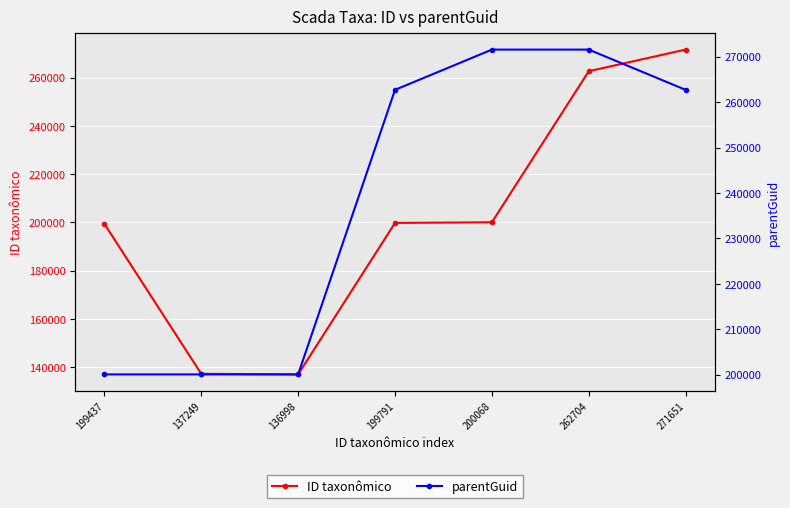

Which series ends up on top after the final intersection of parentGuid and ID taxonômico?

ID taxonômico